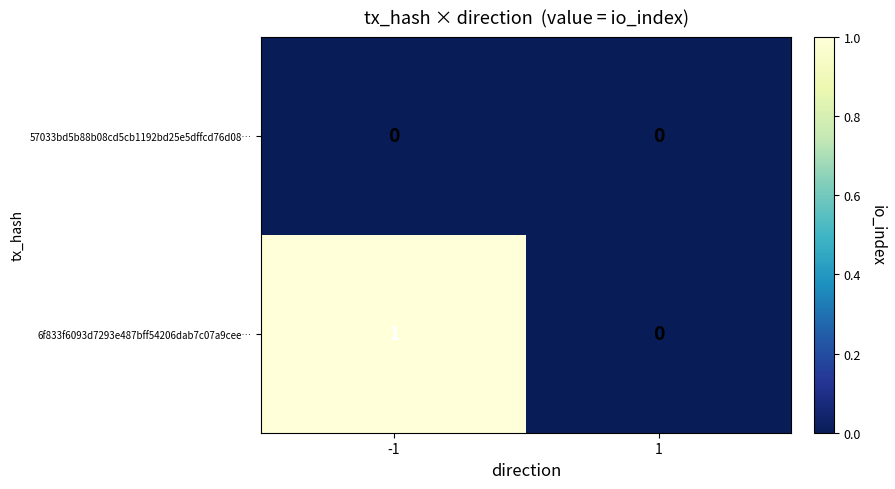

Which series has the largest total across all categories?

6f833f6093d7293e487bff54206dab7c07a9cee…